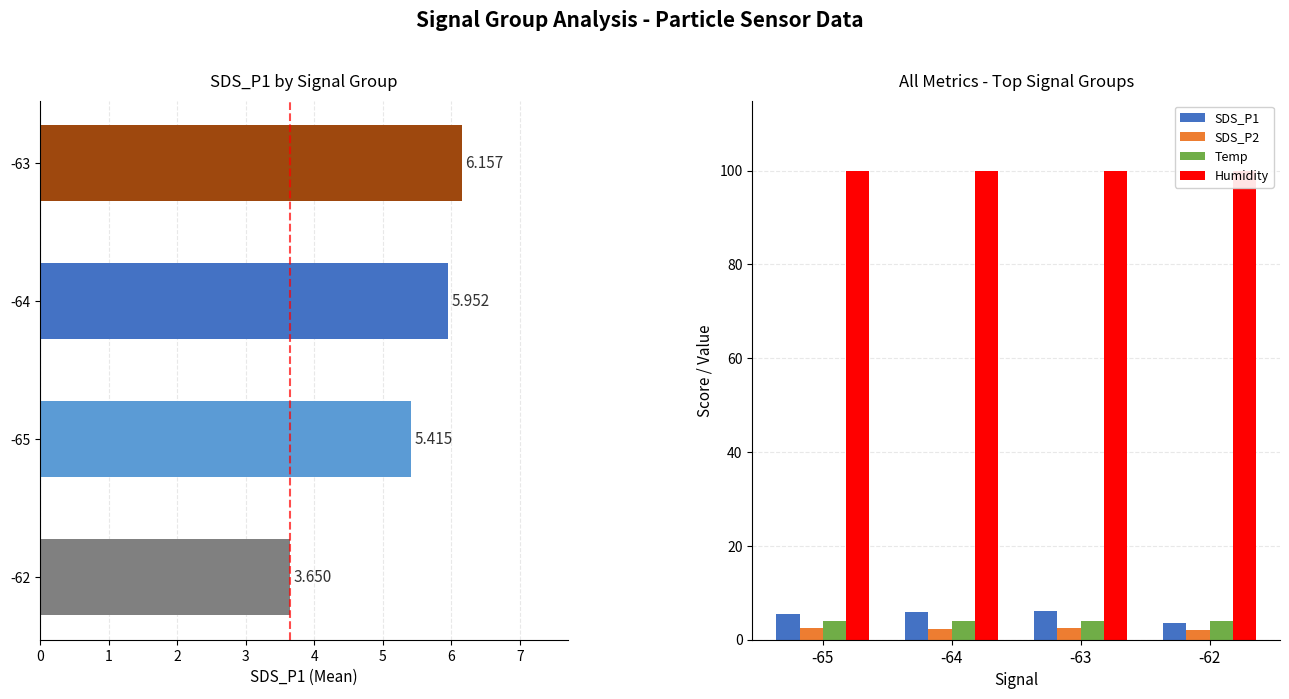

Does the chart contain stacked bars?

No